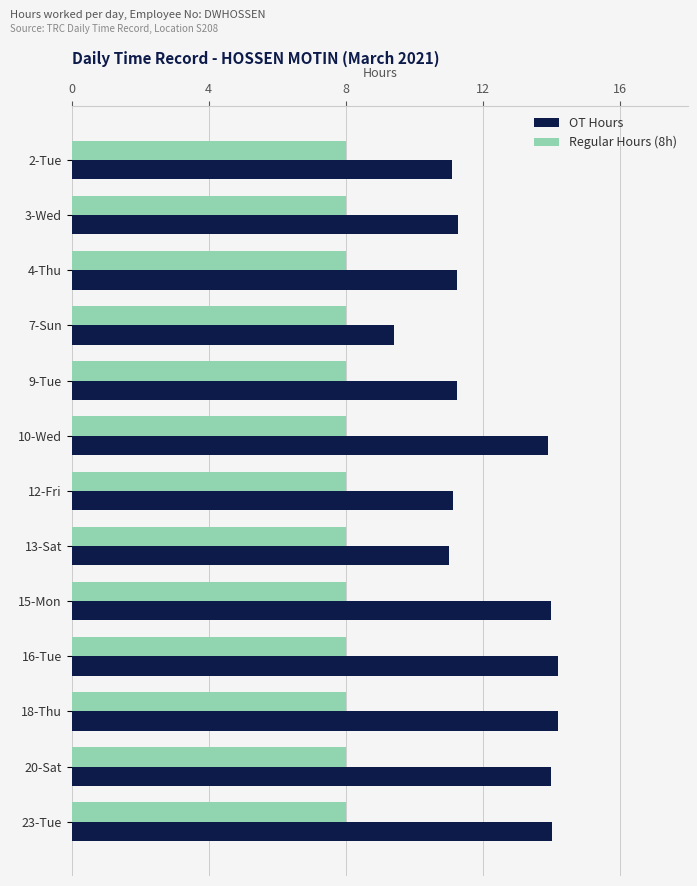

List the series in order of their peak value, highest first.

OT Hours, Regular Hours (8h)